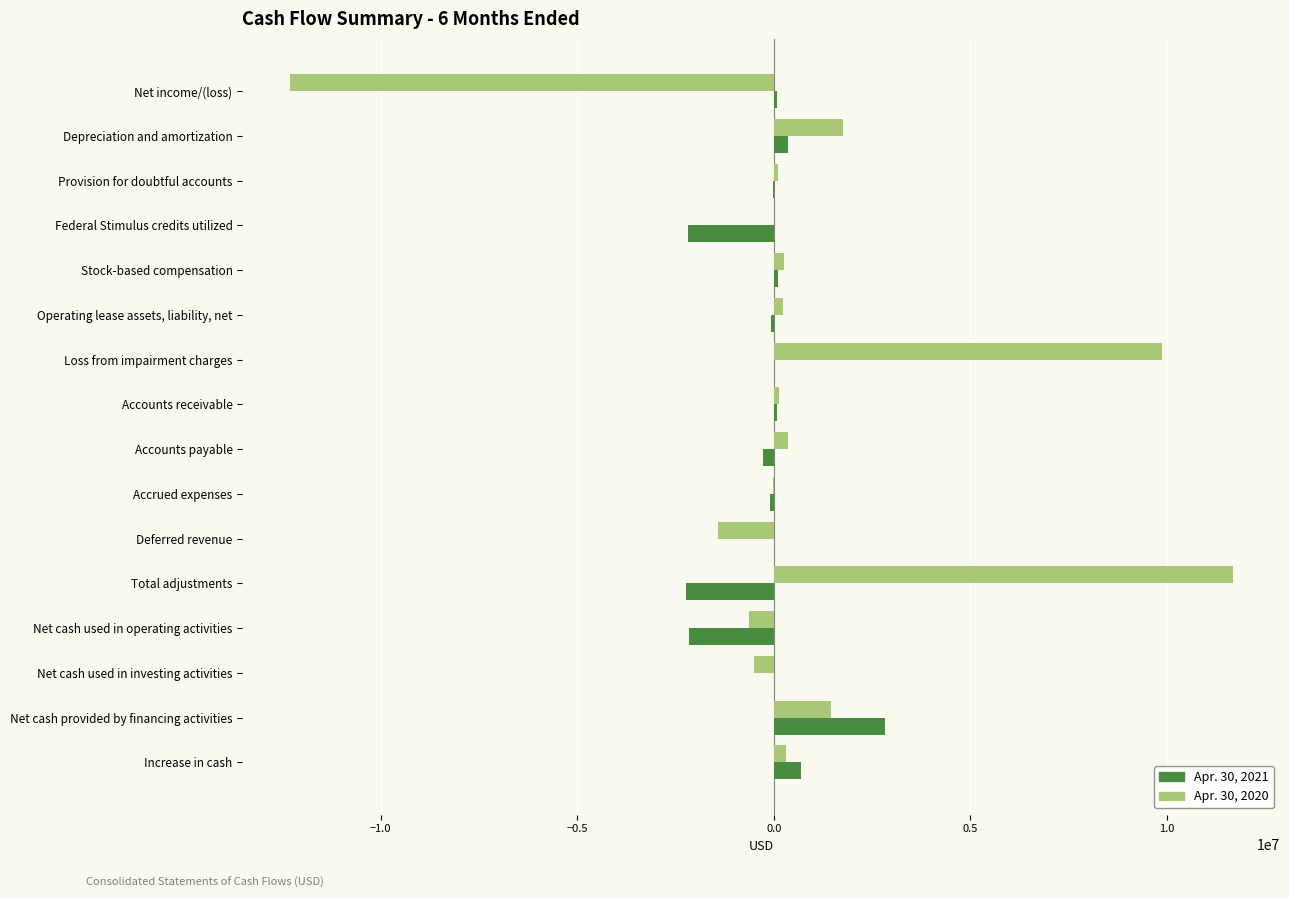

How many data points does each series have?

16